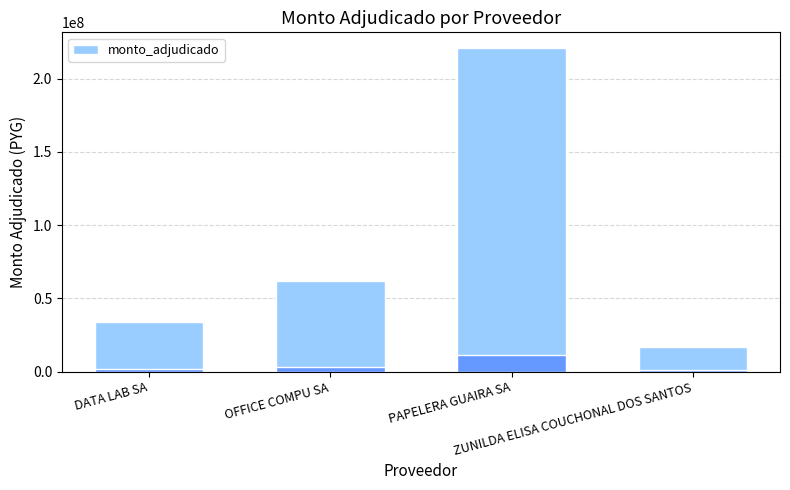

The value at PAPELERA GUAIRA SA is 145511791. True or false?

False